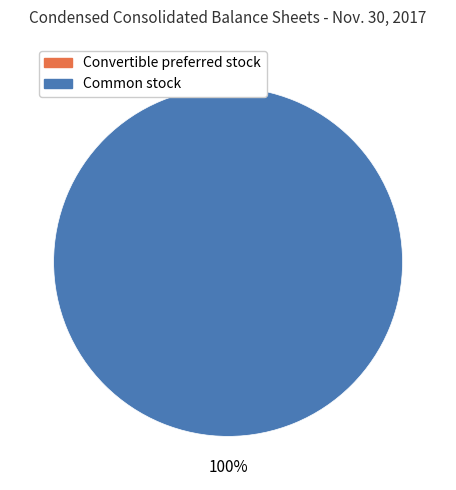

Rank the categories by value from lowest to highest.

Convertible preferred stock, shares outstanding, Common stock, shares outstanding